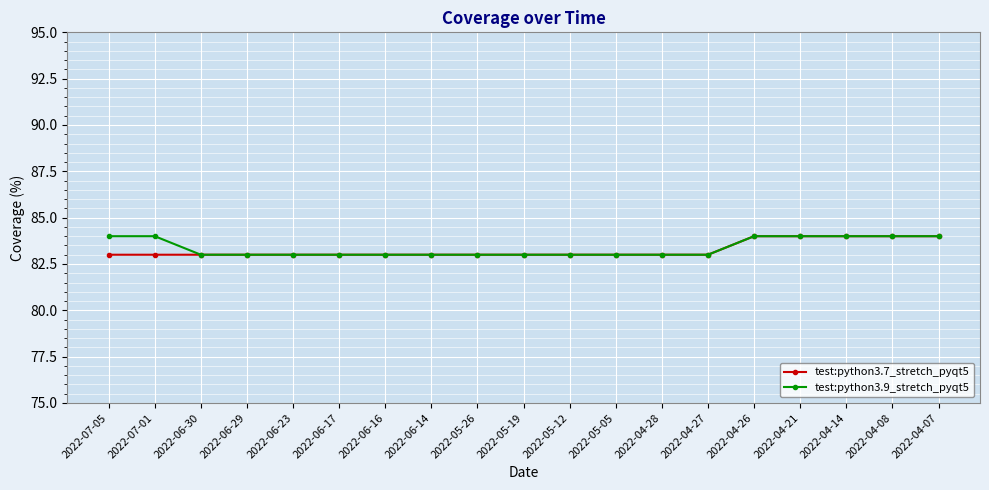

What is the maximum value for test:python3.7_stretch_pyqt5?

84